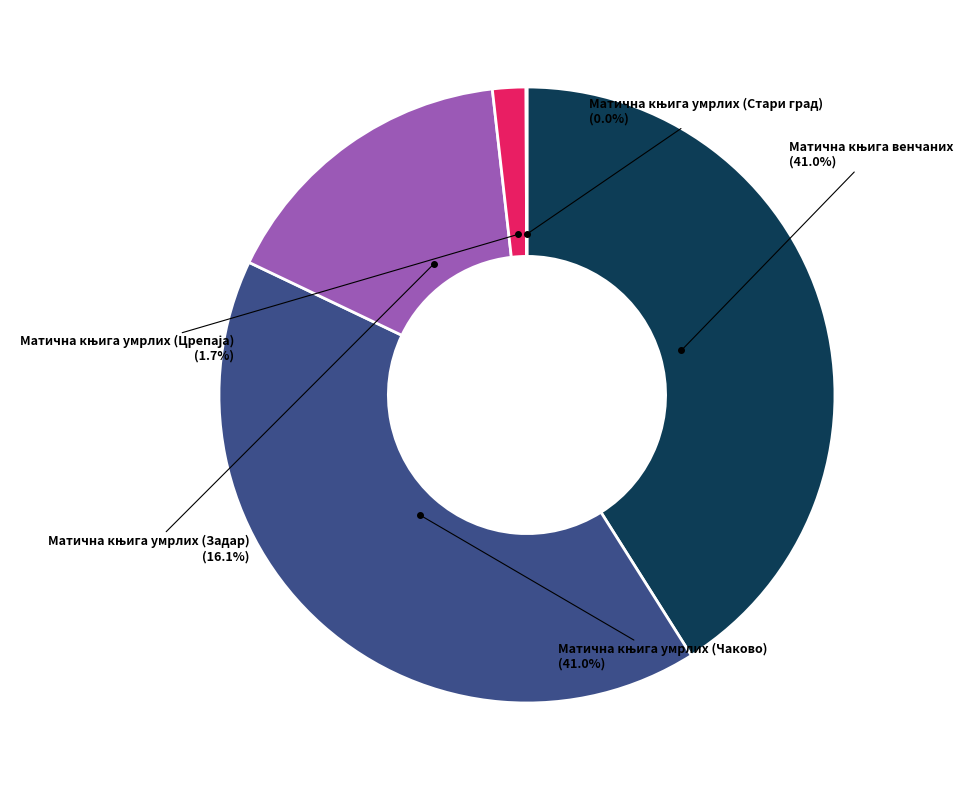

To the nearest percent, what is the difference between the largest and smallest slice percentages?

41%